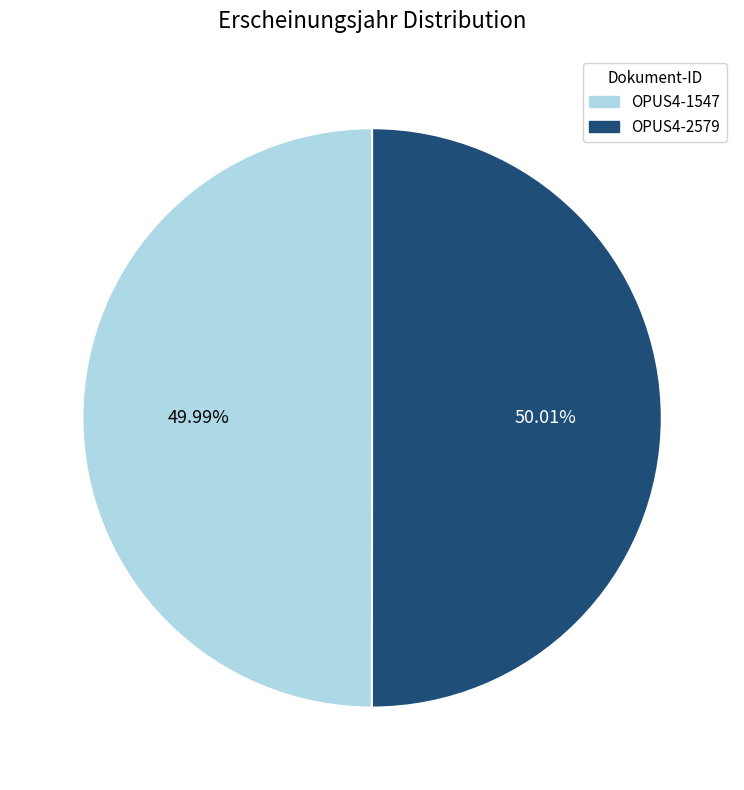

Count the number of slices in the pie.

2